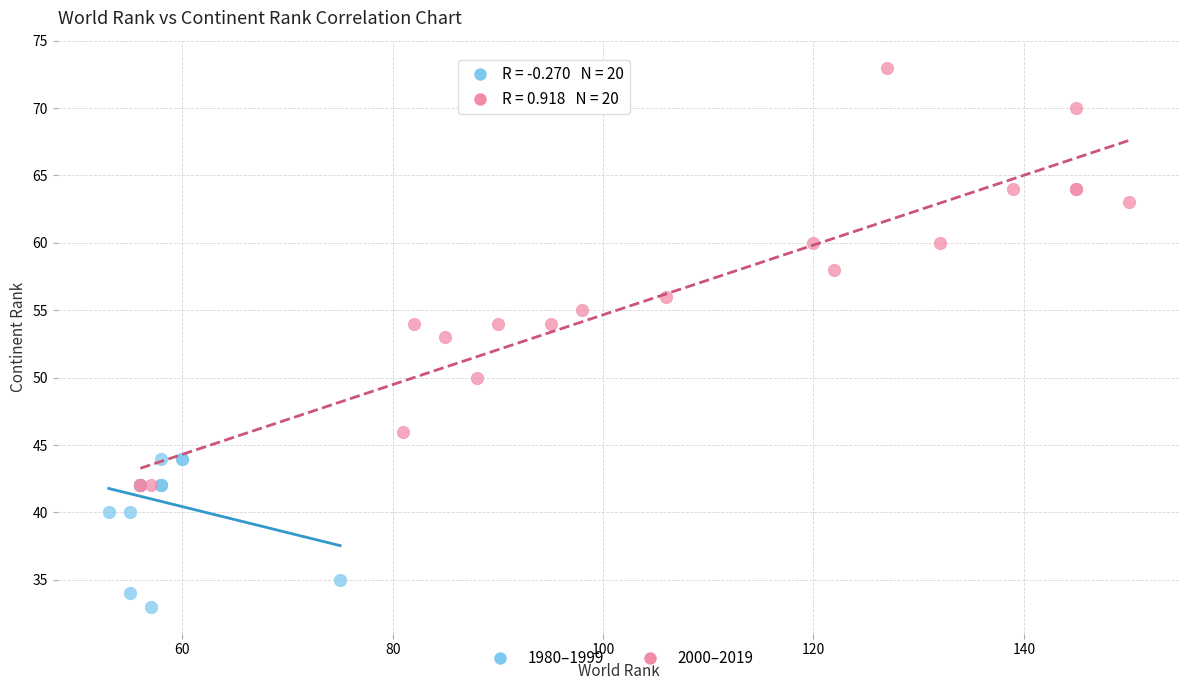

Which series reaches the minimum Y coordinate?

1980–1999